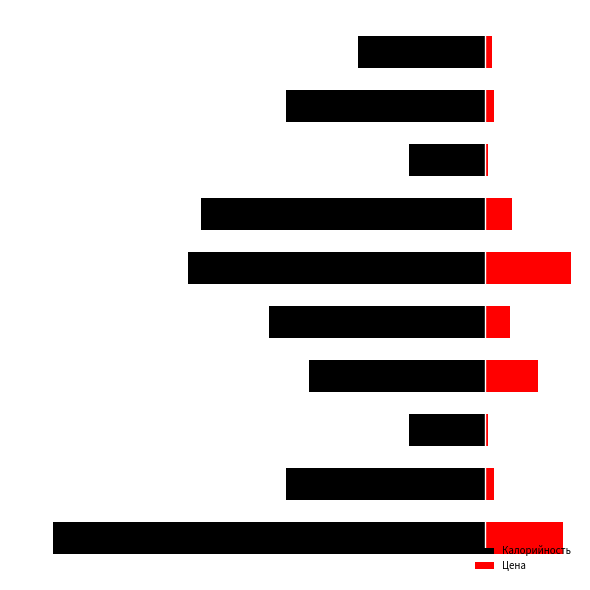

At 8, list the series in order from largest to smallest.

Цена, Калорийность